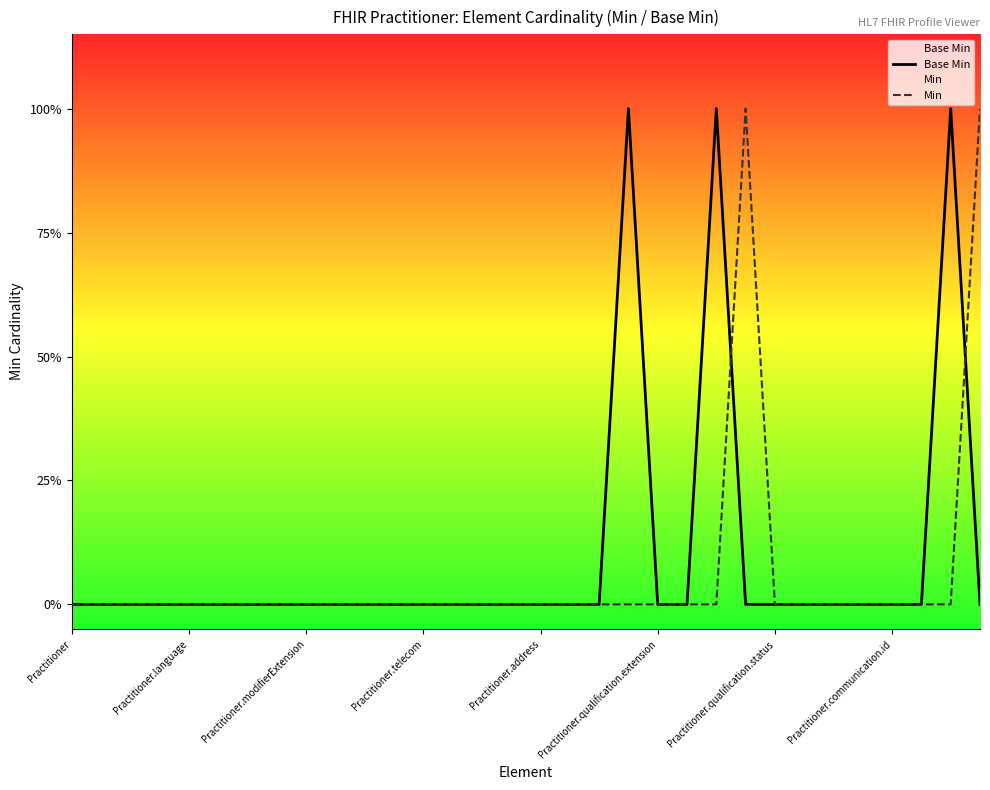

How many times do Base Min and Min cross each other?

2